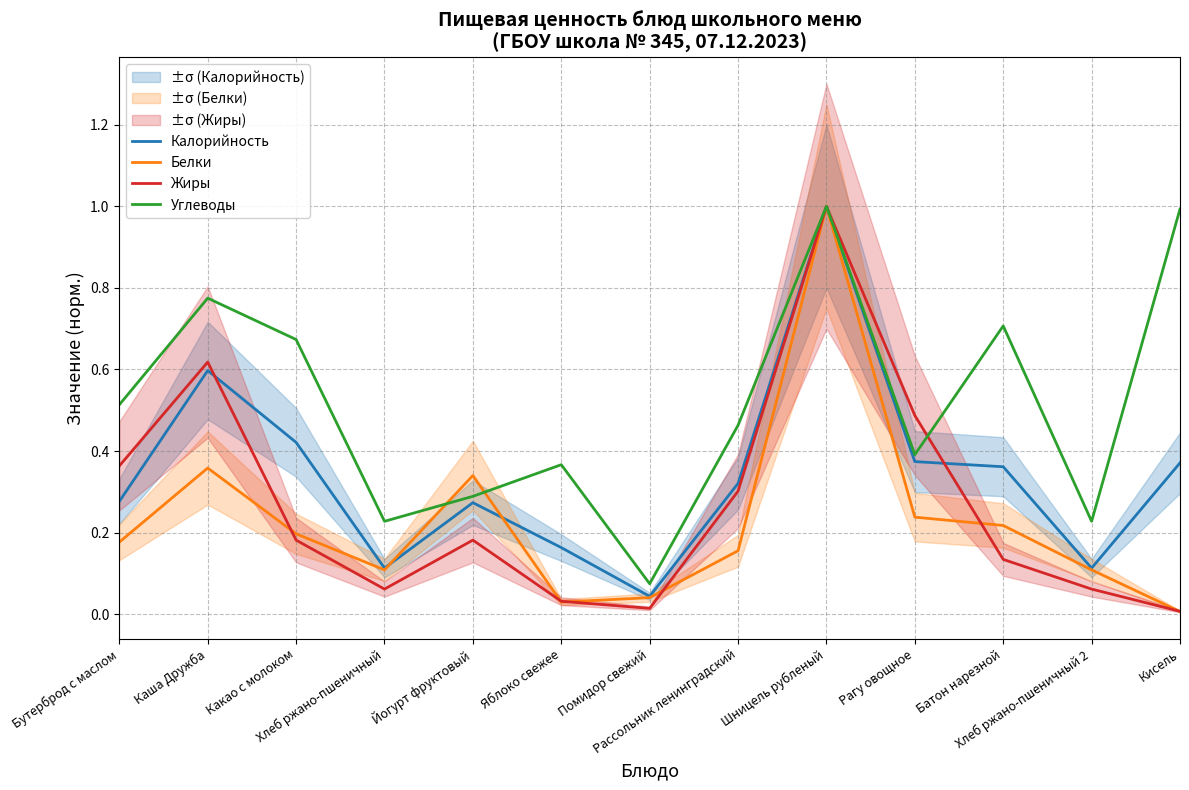

What are all the series names shown in the legend?

Калорийность, Белки, Жиры, Углеводы